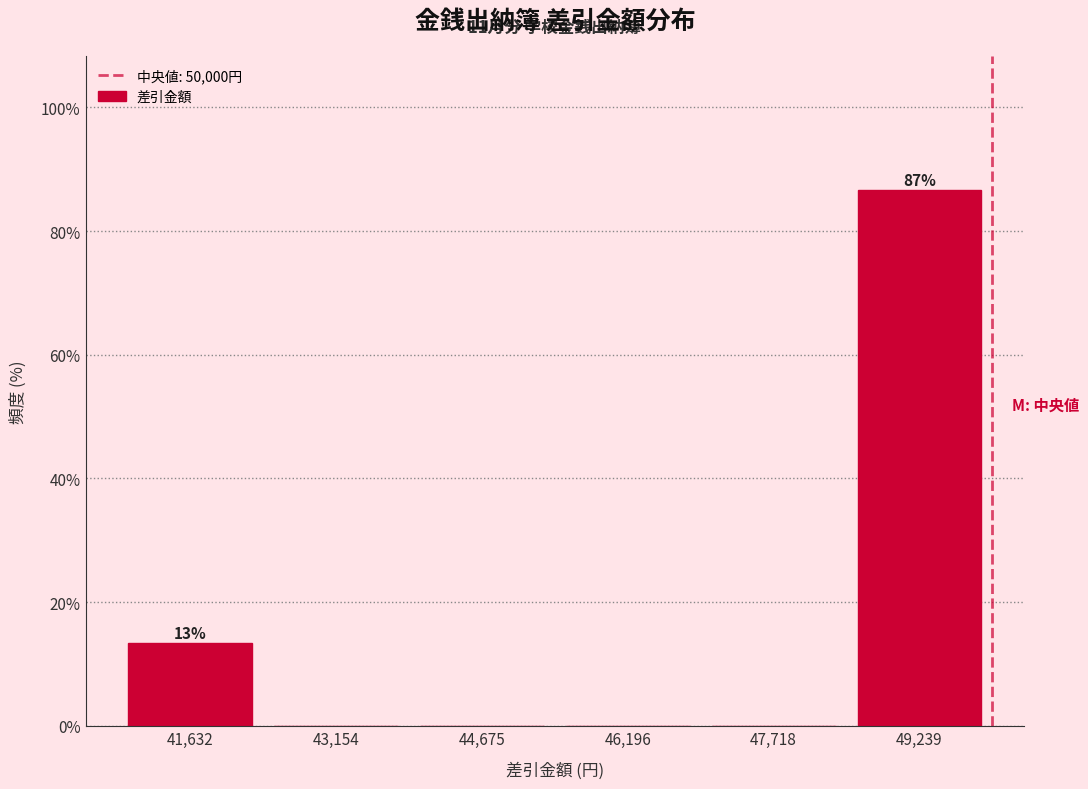

Which range on the x-axis has the tallest bar?

48400 to 50000